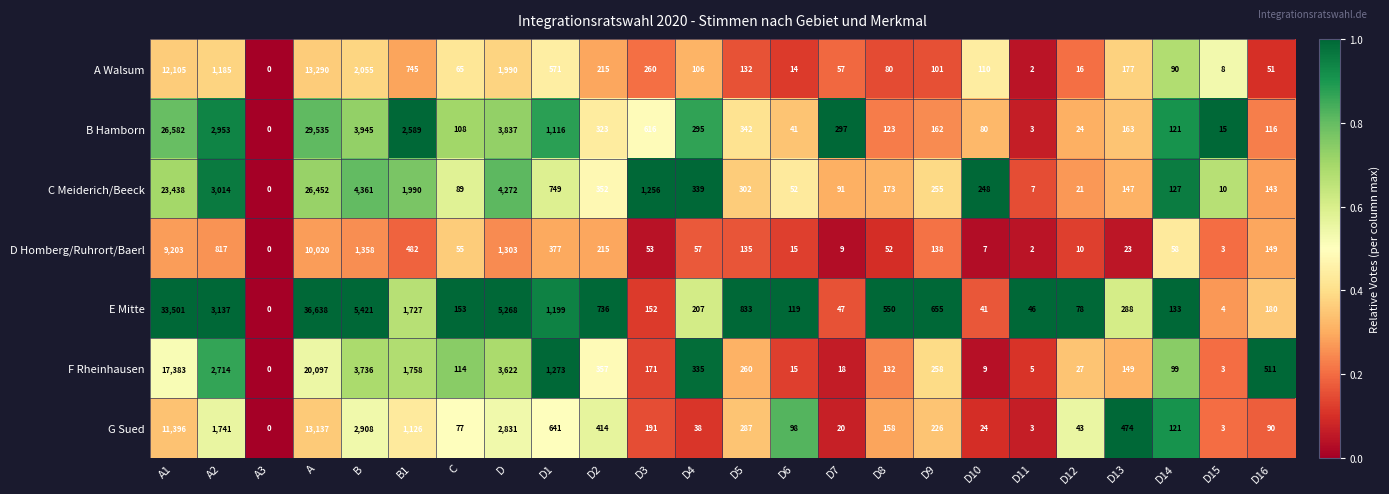

Count the number of data series in this chart.

7